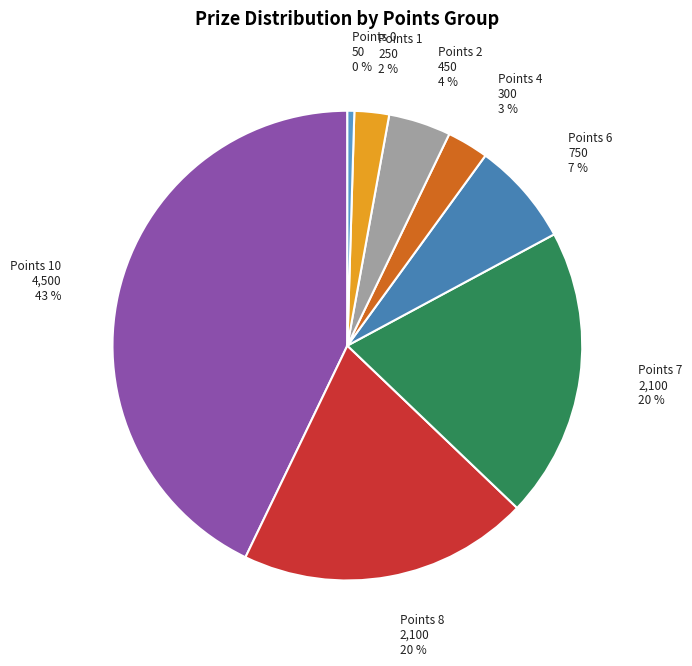

How many segments does this pie chart have?

8